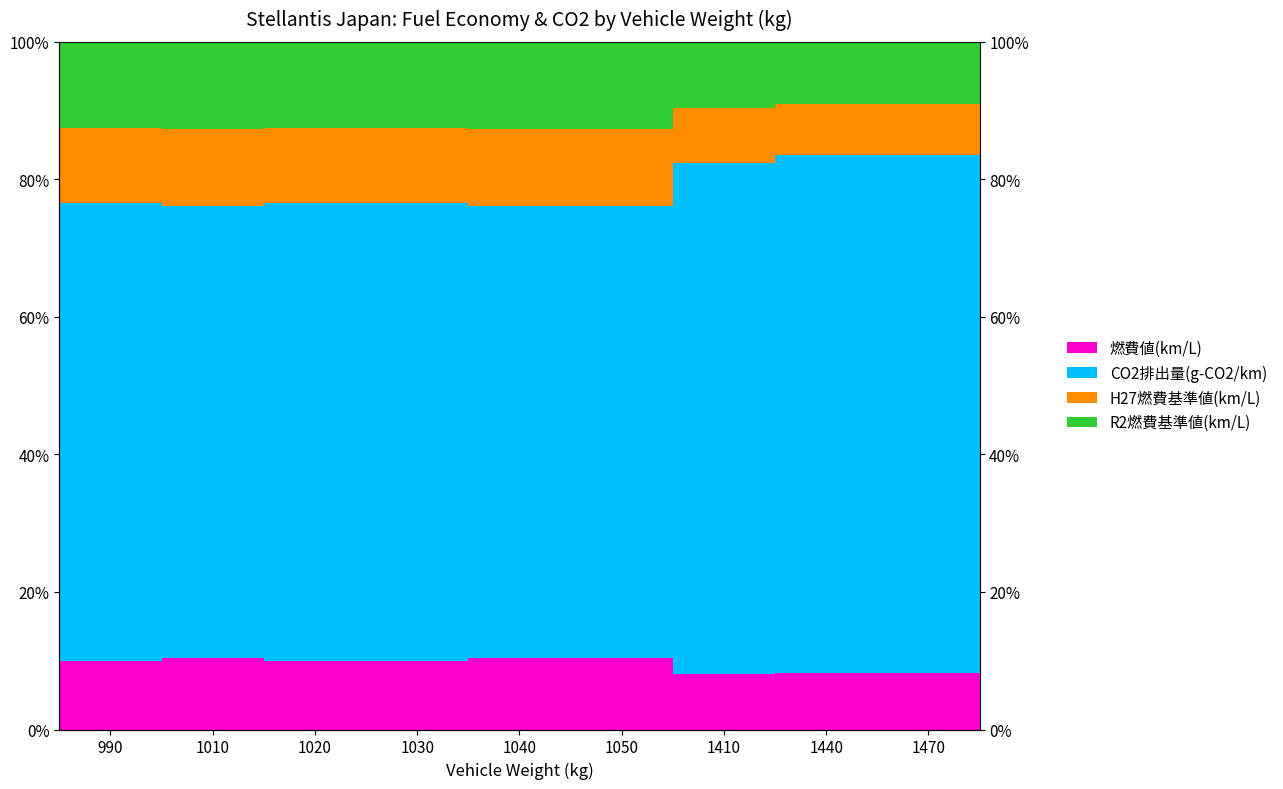

At which label is H27燃費基準値(km/L) closest to 9?

1410